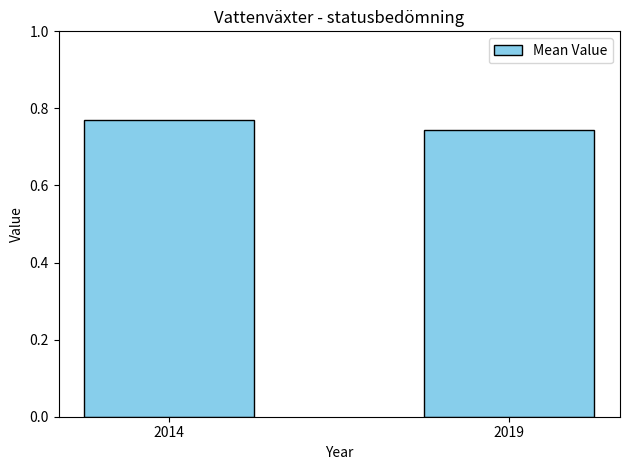

Which has a higher value, 2014 or 2019?

2014